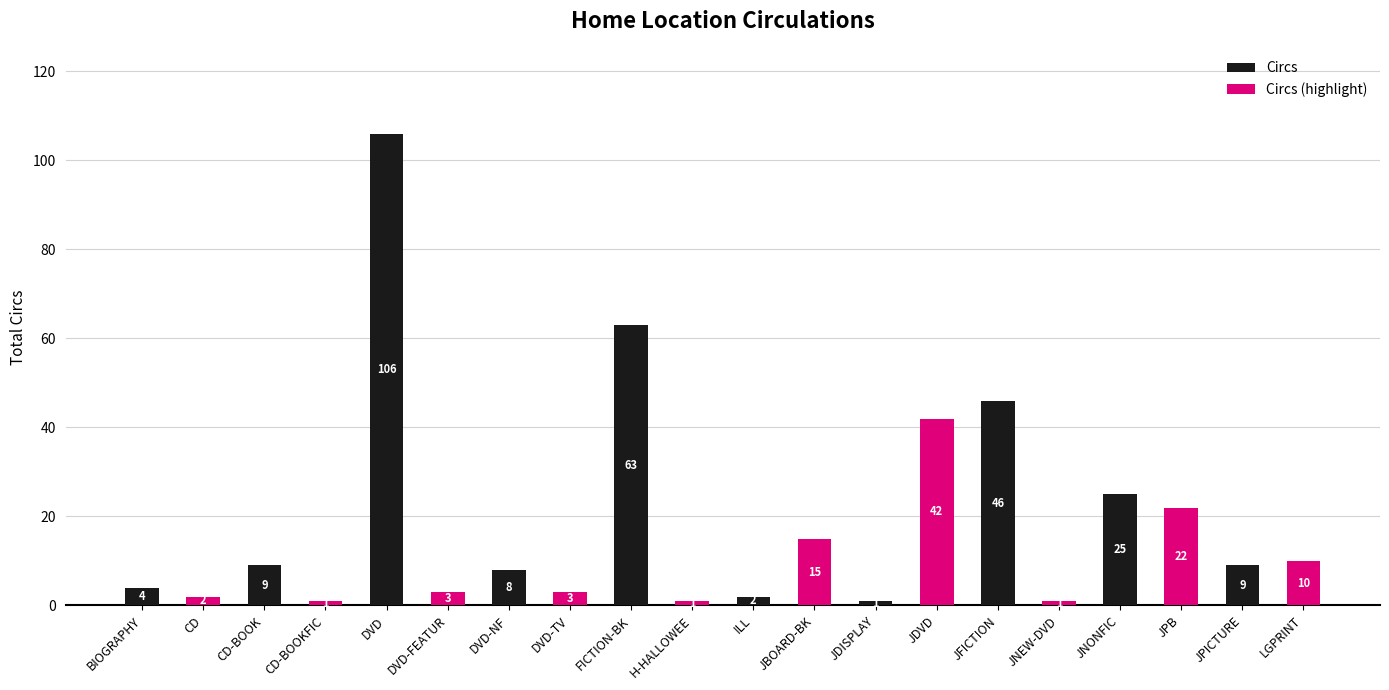

At which label is Circs (highlight) closest to 21?

JNONFIC